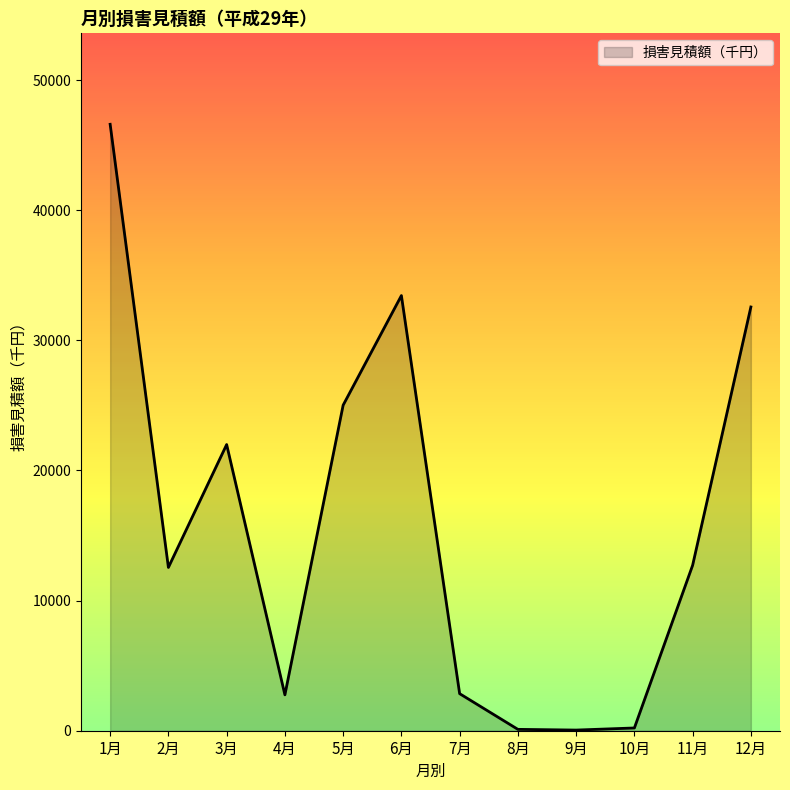

What is the difference between the maximum and minimum values?

46550